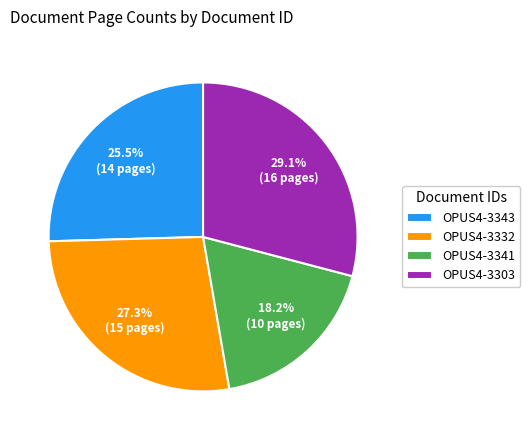

To the nearest percent, what percentage of the pie is OPUS4-3341?

18%